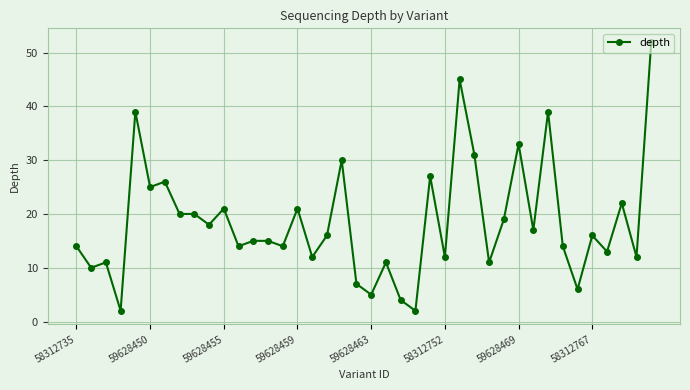

Does the chart display data point markers on the line(s)?

Yes